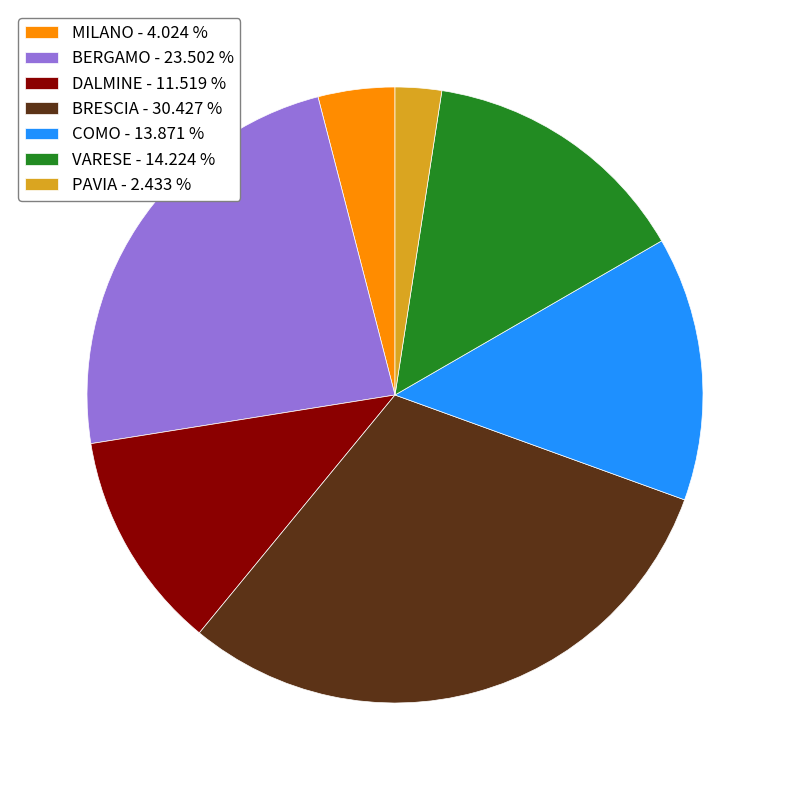

Combined, do PAVIA - 2.433 % and MILANO - 4.024 % account for over 50%?

No